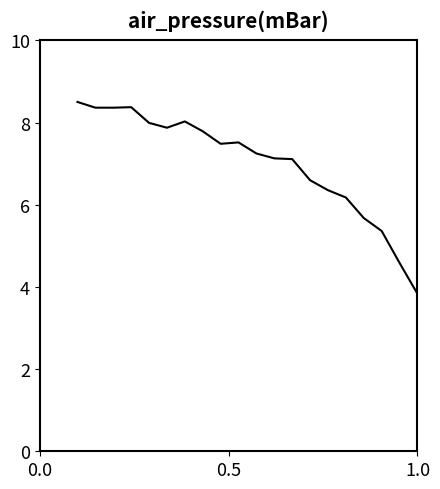

What is the maximum value shown in the chart?

8.5